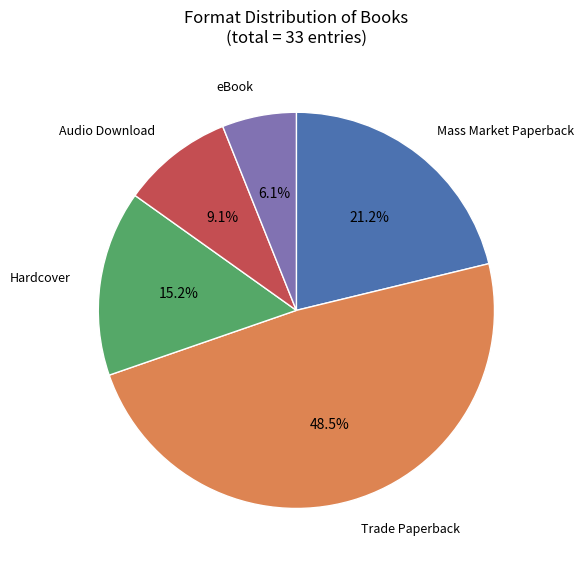

Is there a majority slice in this chart?

No